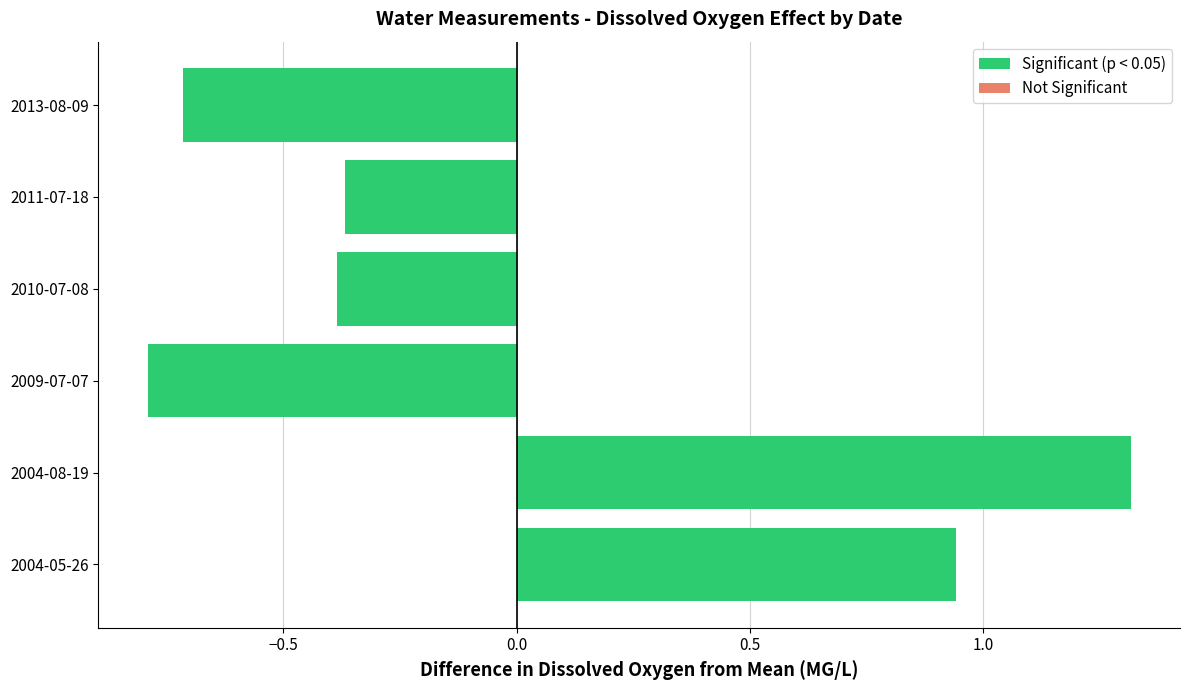

How many bars are there in total?

6